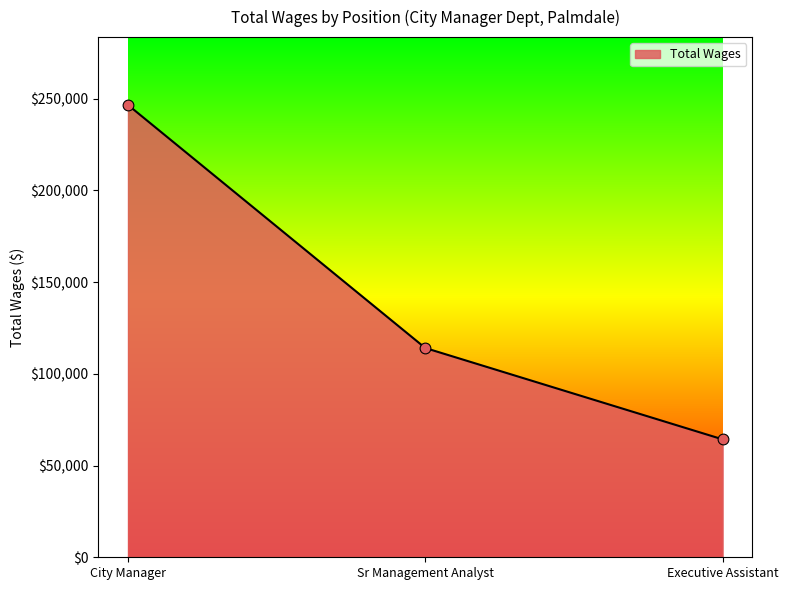

What is the change in value from City Manager to Sr Management Analyst?

-132514